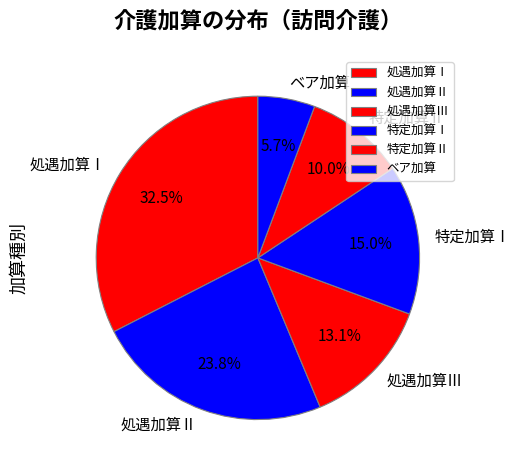

True or false: 処遇加算Ⅱ accounts for 15% of the total.

False